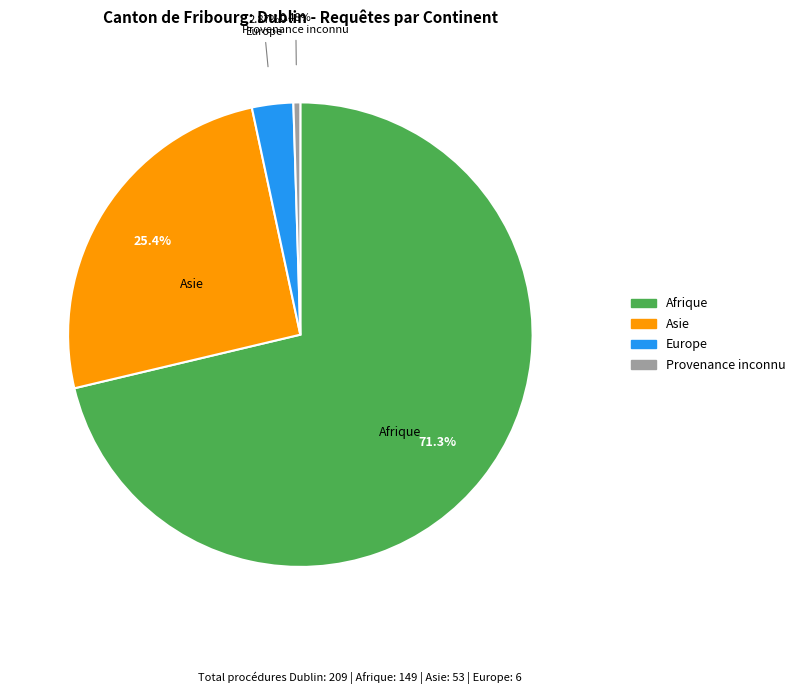

Is there a majority slice in this chart?

Yes